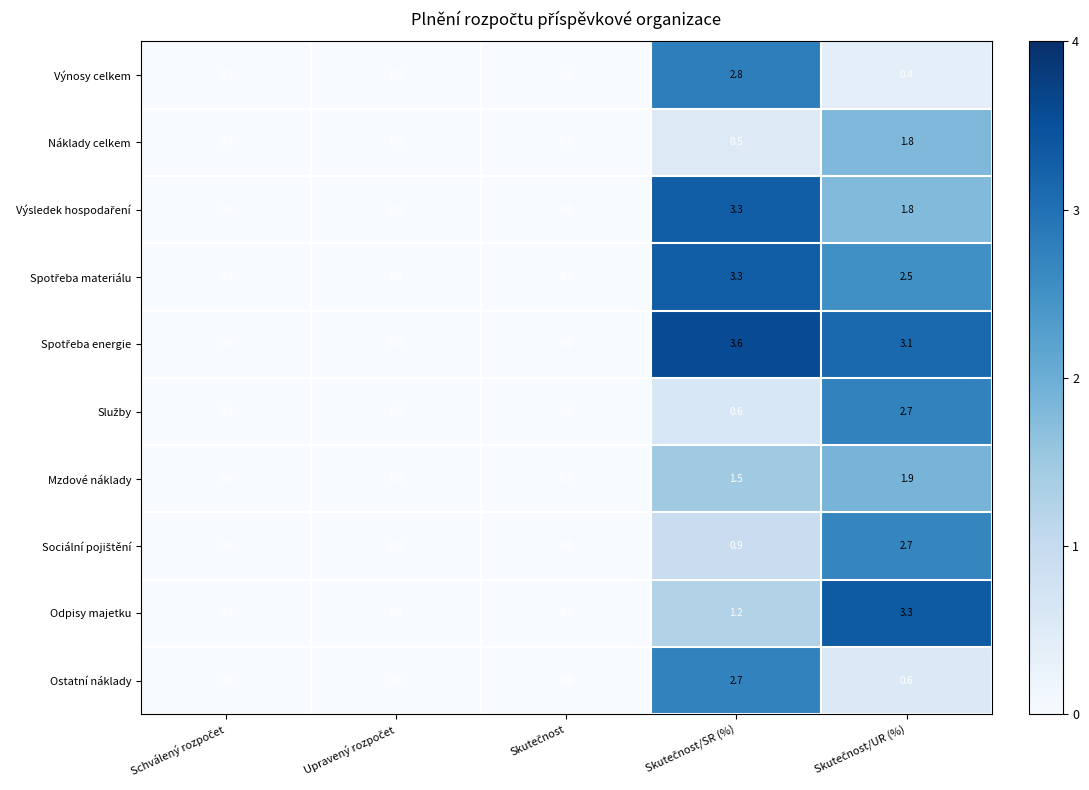

What is the maximum value shown in the chart?

3.6